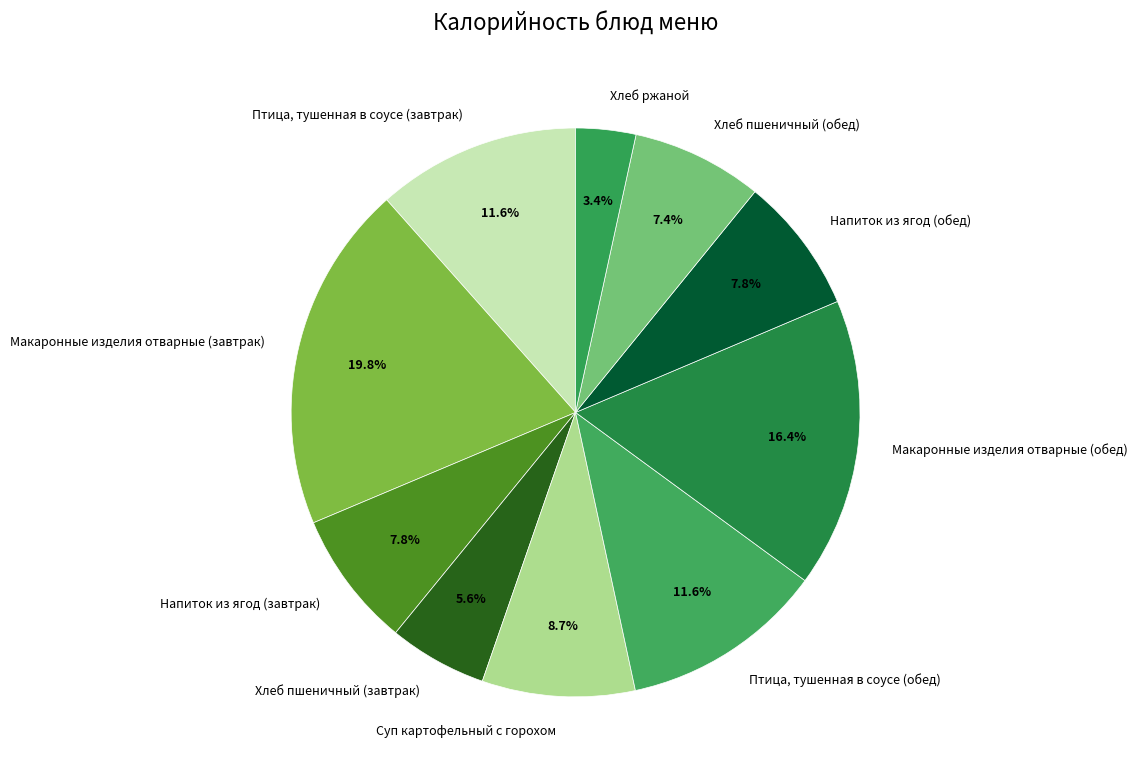

Which has a higher value, Напиток из ягод (завтрак) or Макаронные изделия отварные (обед)?

Макаронные изделия отварные (обед)